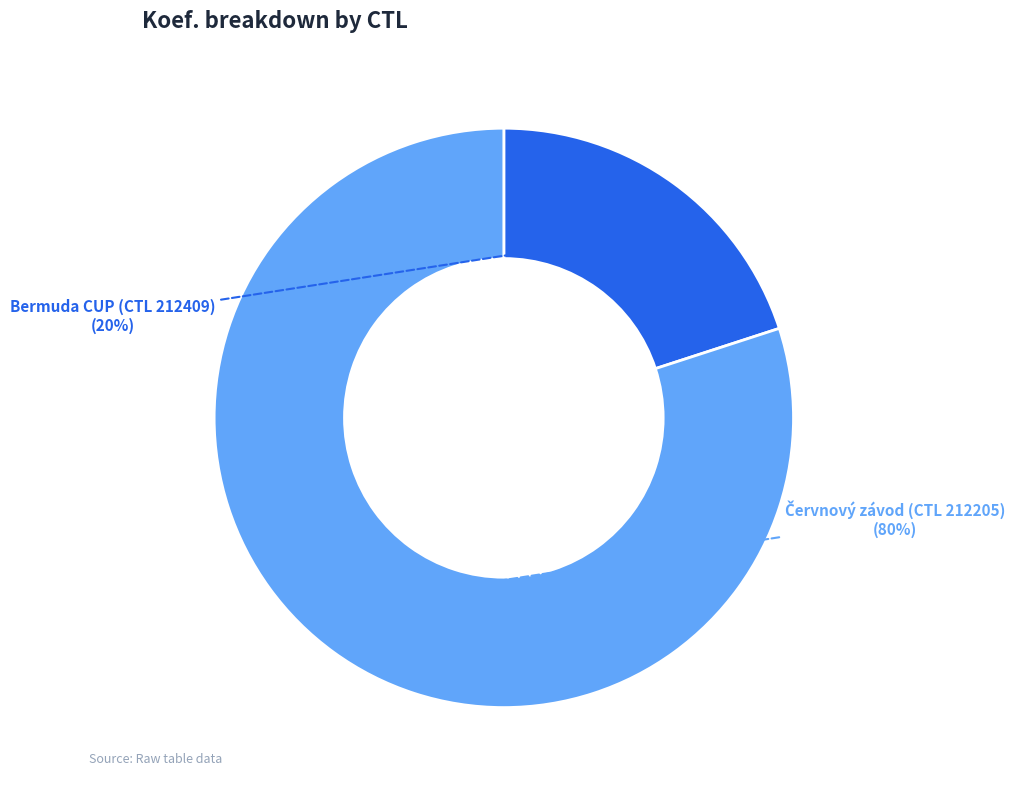

To the nearest percent, what is the average slice percentage?

50%